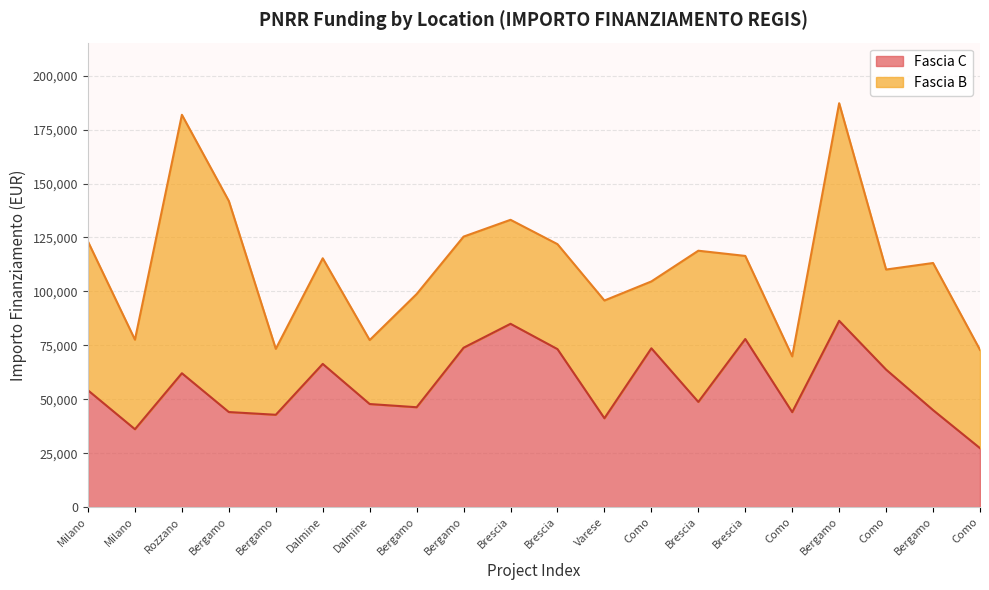

Where is the first local minimum?

Milano